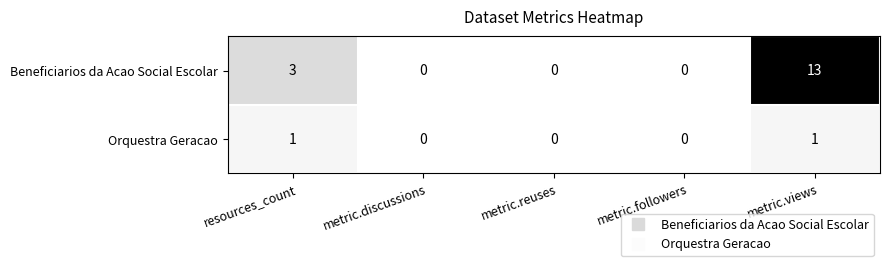

What is the highest value of the Beneficiarios da Acao Social Escolar series?

13